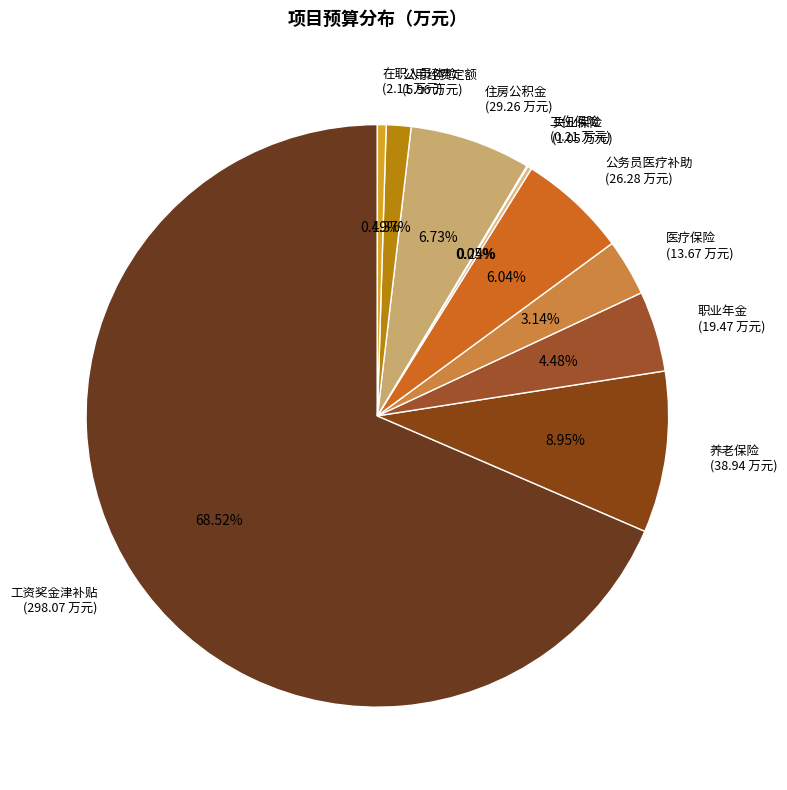

Is it true that 公用经费定额 is 12% of the pie?

False